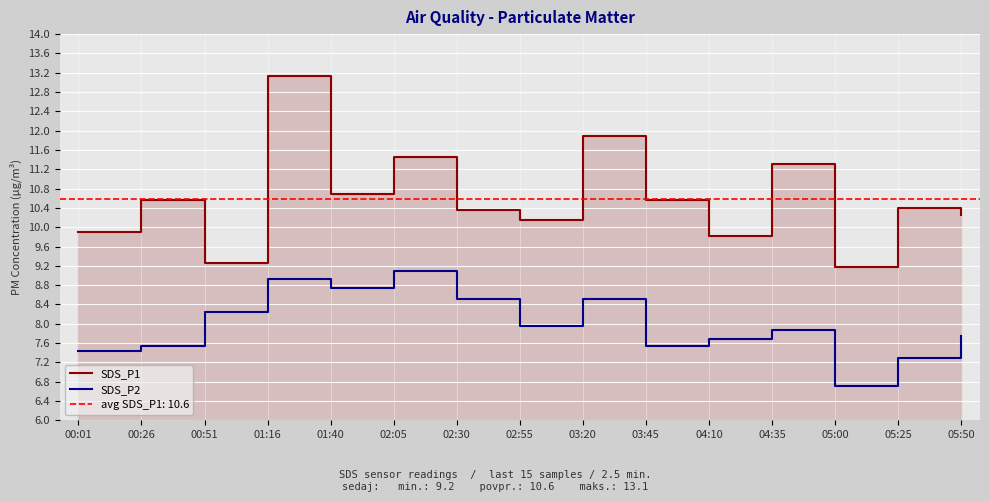

Is the value of SDS_P1 at 02:05 greater than the value of SDS_P2 at 05:50?

Yes